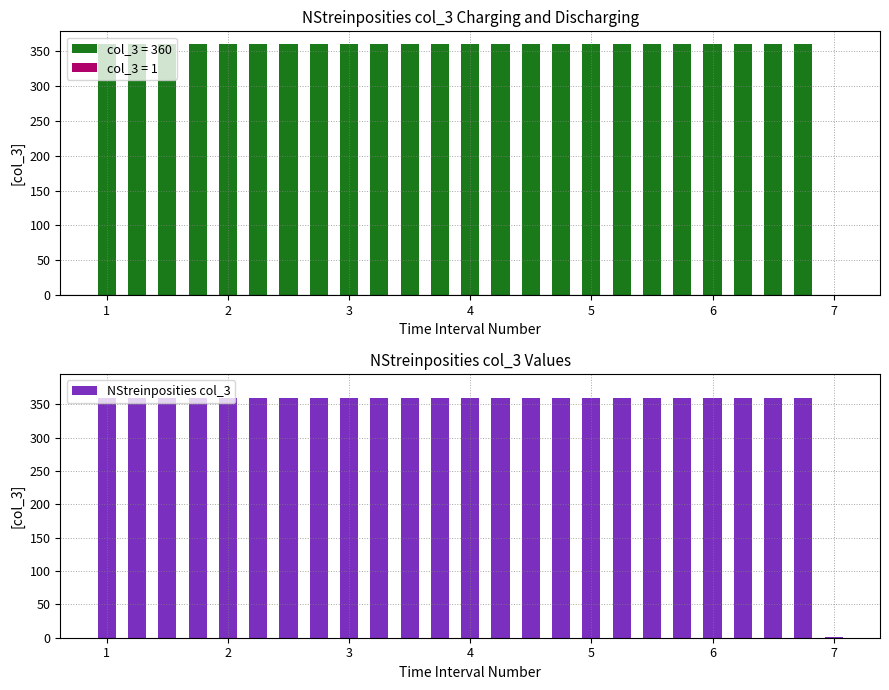

Between 5 and 9, which is larger?

5